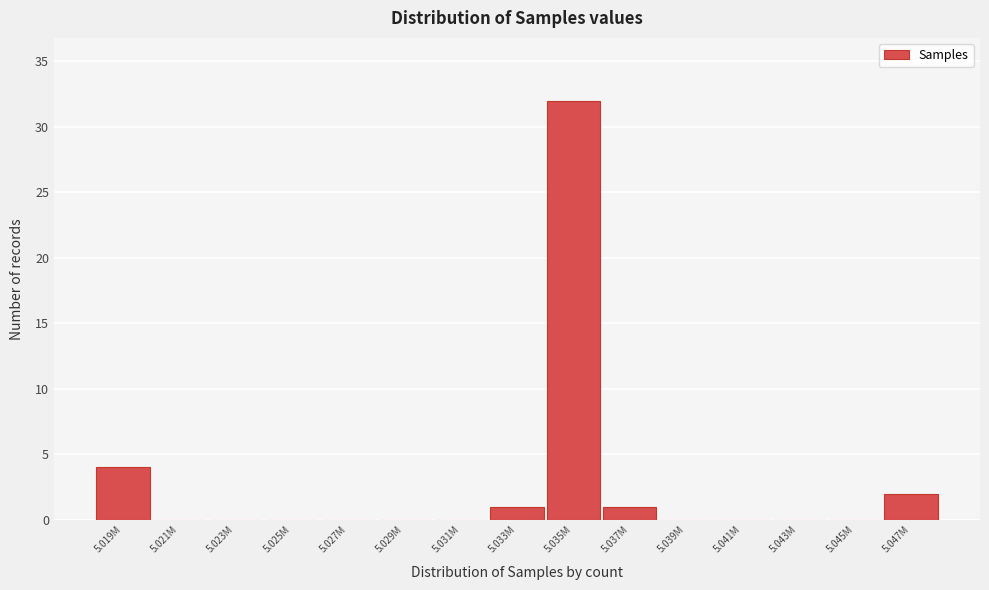

Reading left to right, transcribe all the data shown in this chart.

5.019M=4	5.021M=0	5.023M=0	5.025M=0	5.027M=0	5.029M=0	5.031M=0	5.033M=1	5.035M=32	5.037M=1	5.039M=0	5.041M=0	5.043M=0	5.045M=0	5.047M=2